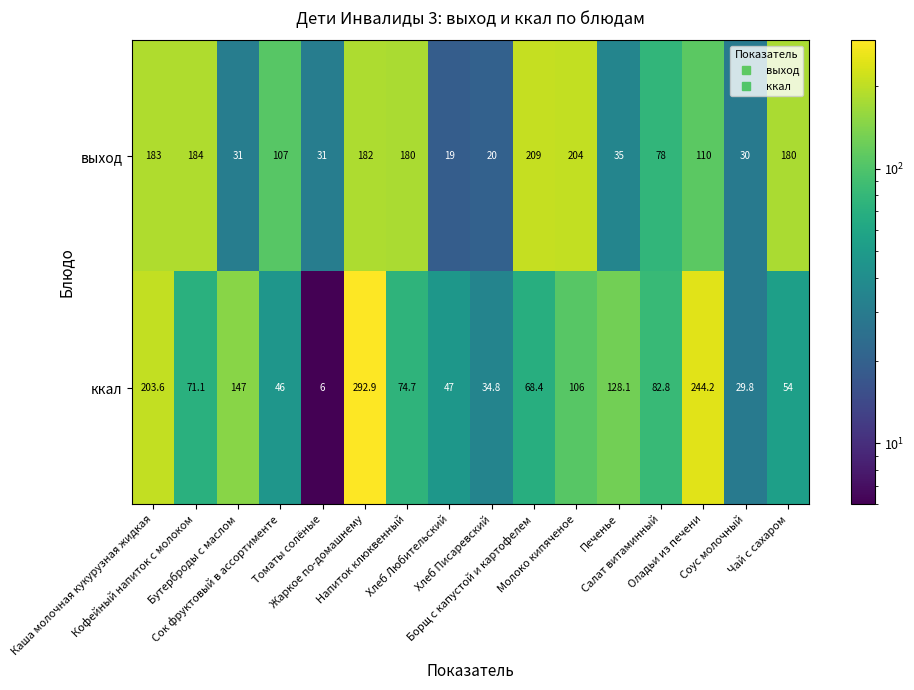

At how many categories does at least one series exceed 66?

12